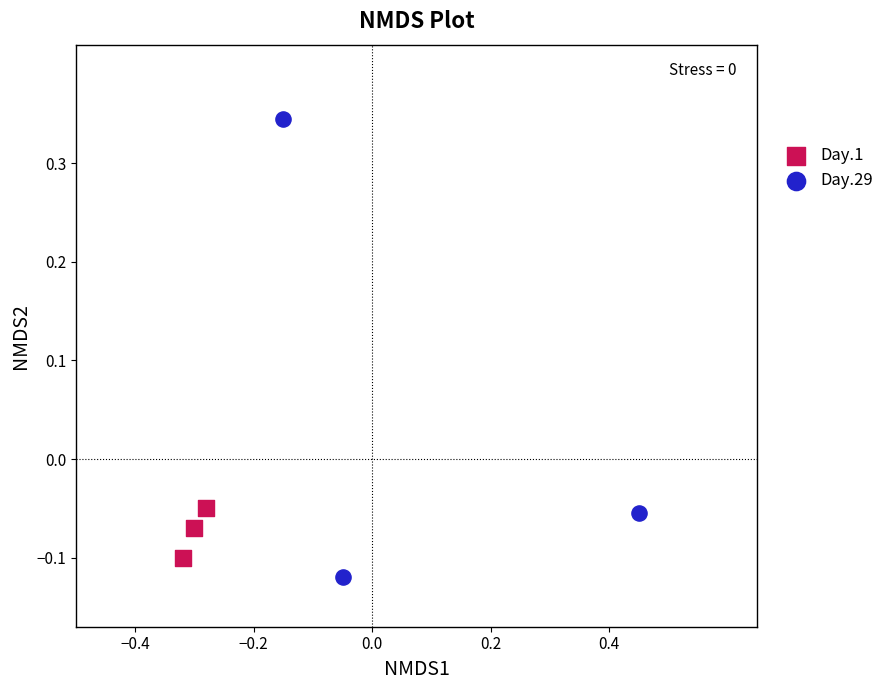

Which series has the largest Y range (max minus min)?

Day.29